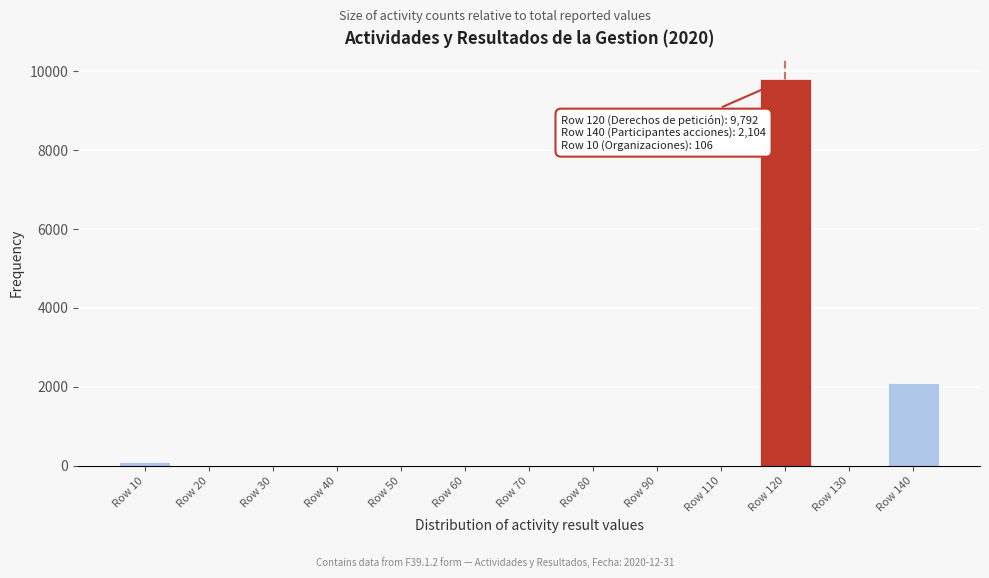

What is the change in value from Row 80 to Row 120?

+9792